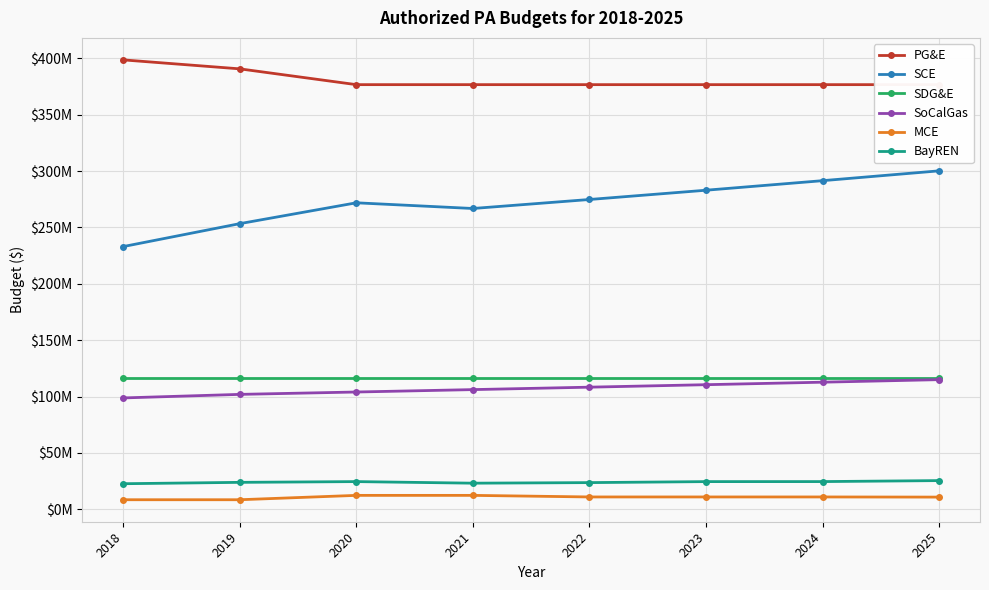

What is the sum of the SCE values at 2023 and 2022?

557792000